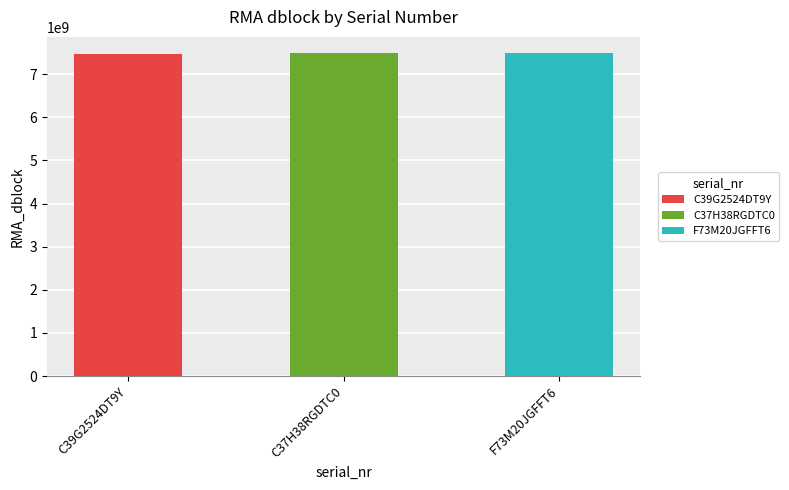

Which label corresponds to the smallest value in the chart?

C39G2524DT9Y